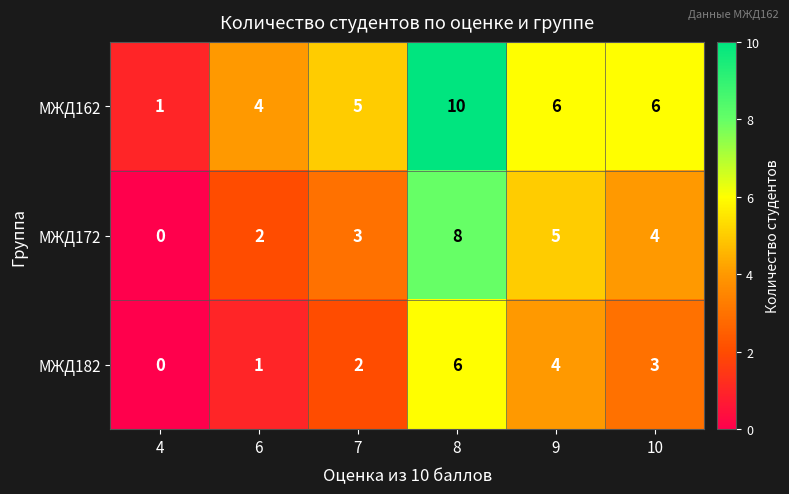

Is the value of МЖД162 at 7 greater than the value of МЖД172 at 8?

No